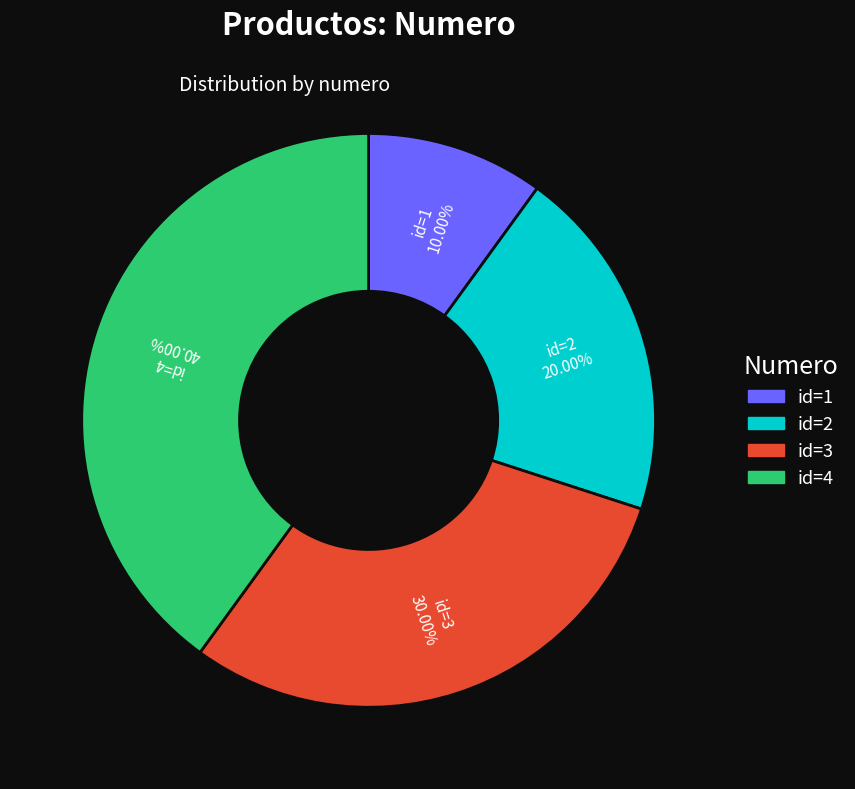

To the nearest percent, what is the difference between the largest and smallest slice percentages?

30%